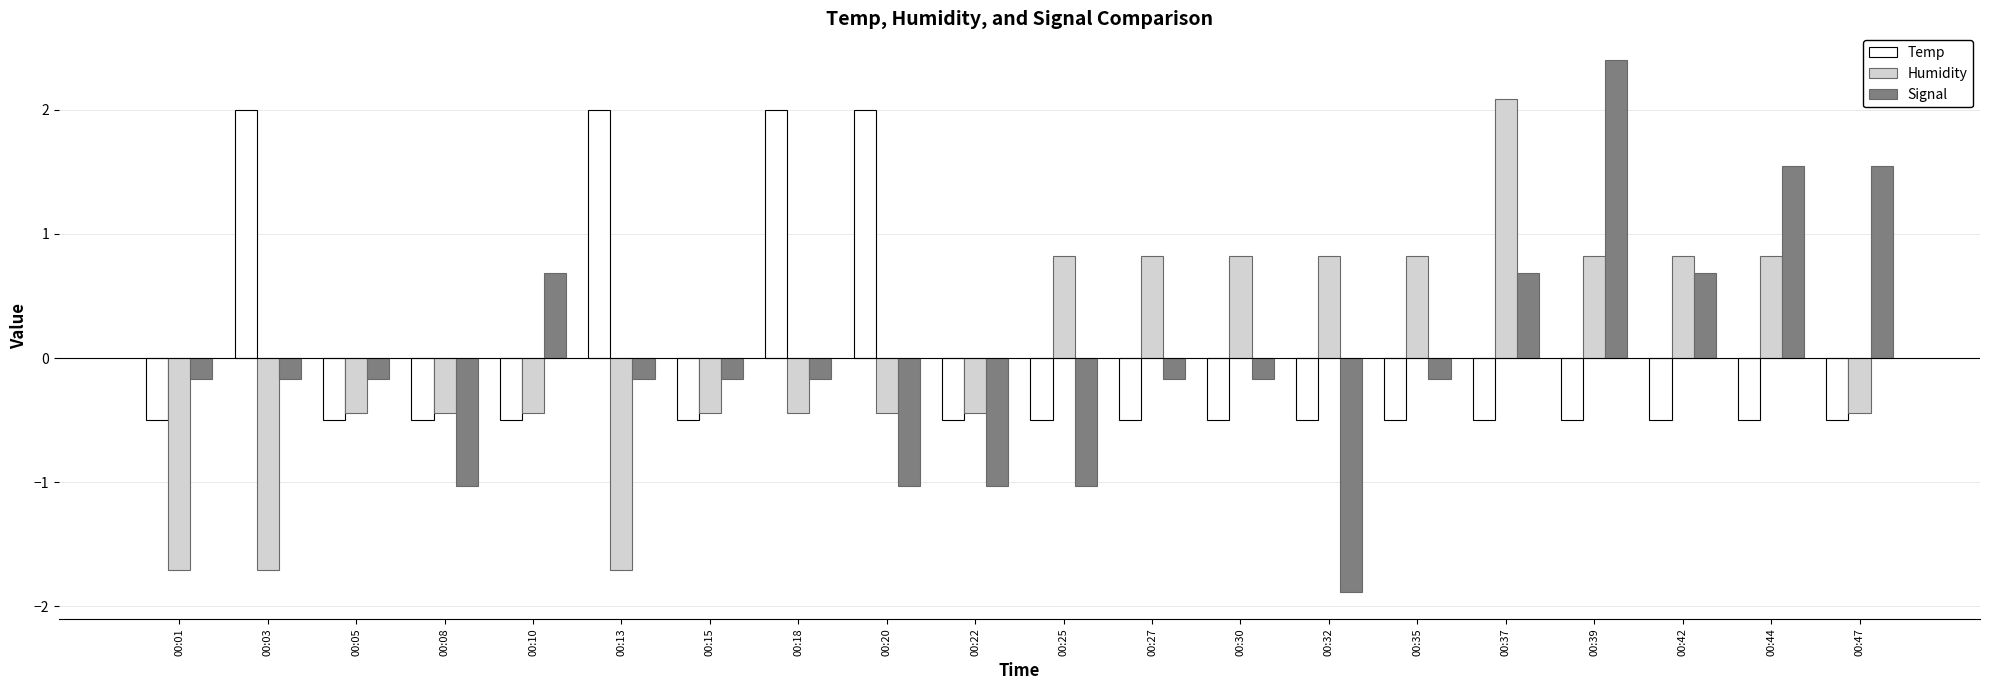

What is the greatest value displayed?

2.4